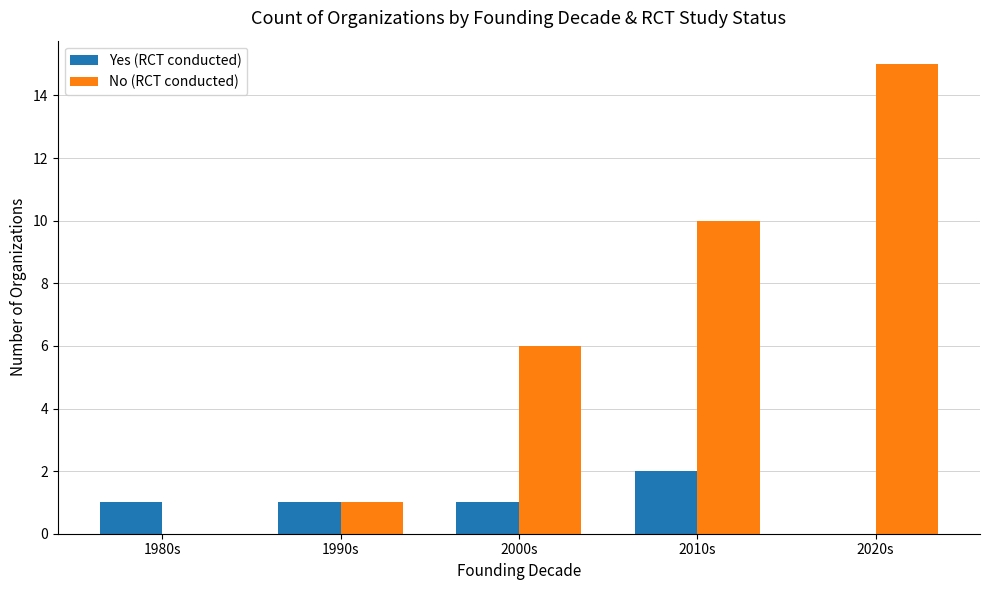

The Yes (RCT conducted) series shows 1 at 1990s. True or false?

True